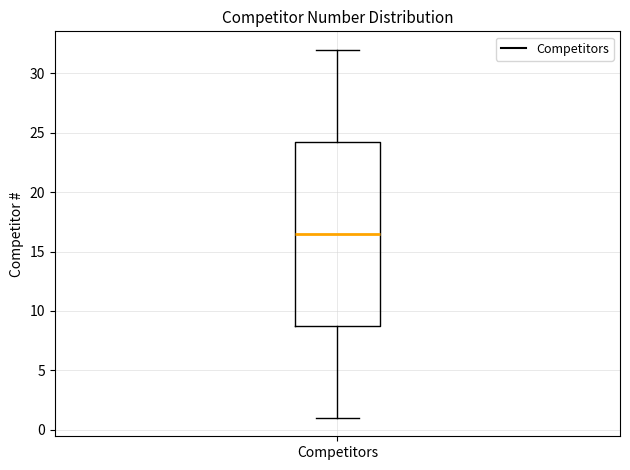

Where is the upper edge of the box for Competitors on the y-axis? The values are not printed on the chart, so give them approximately, as read against the axis.

24.5